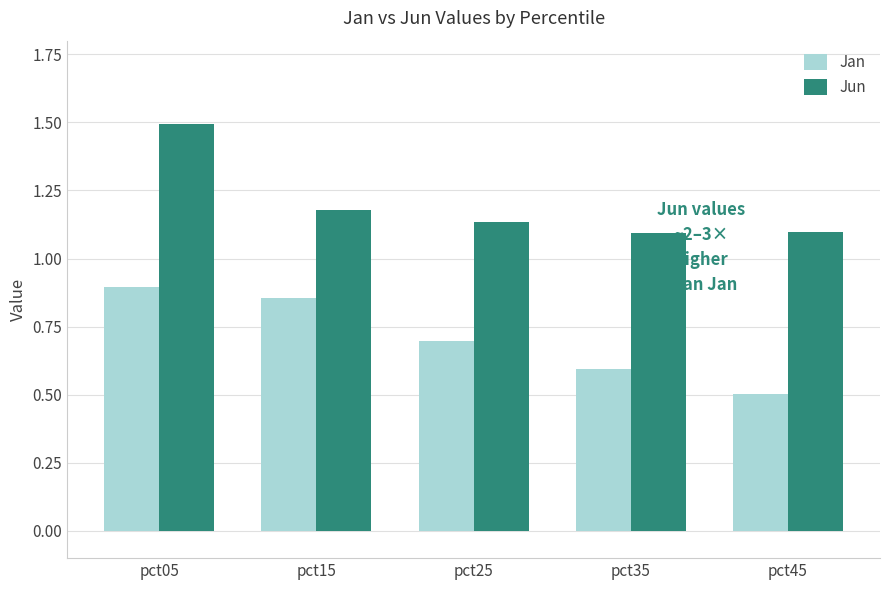

Does the chart contain any negative values?

No